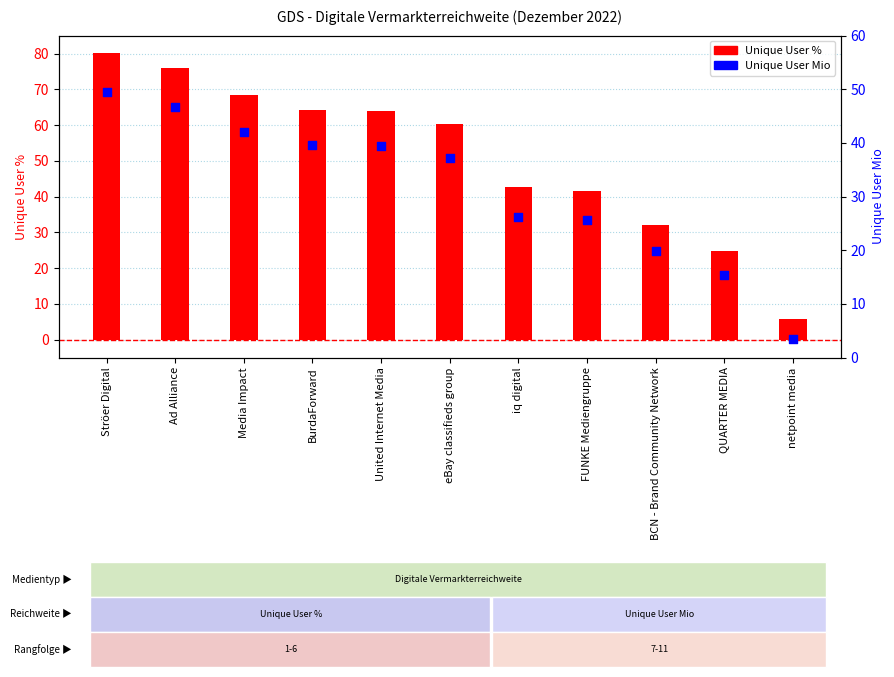

At how many categories does at least one series exceed 21?

10